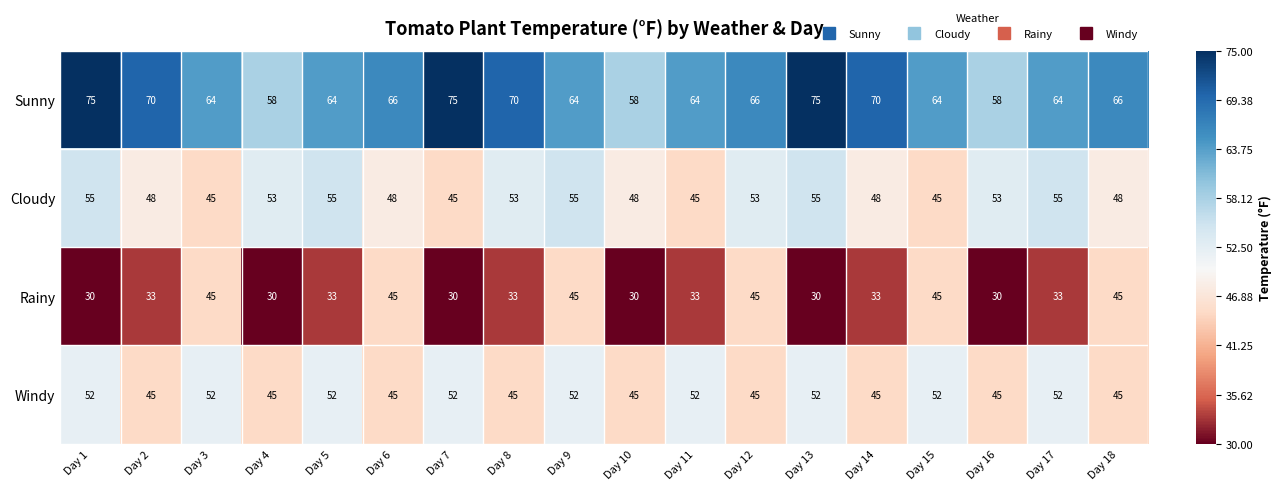

What is the spread (max minus min) of values at Day 18?

21